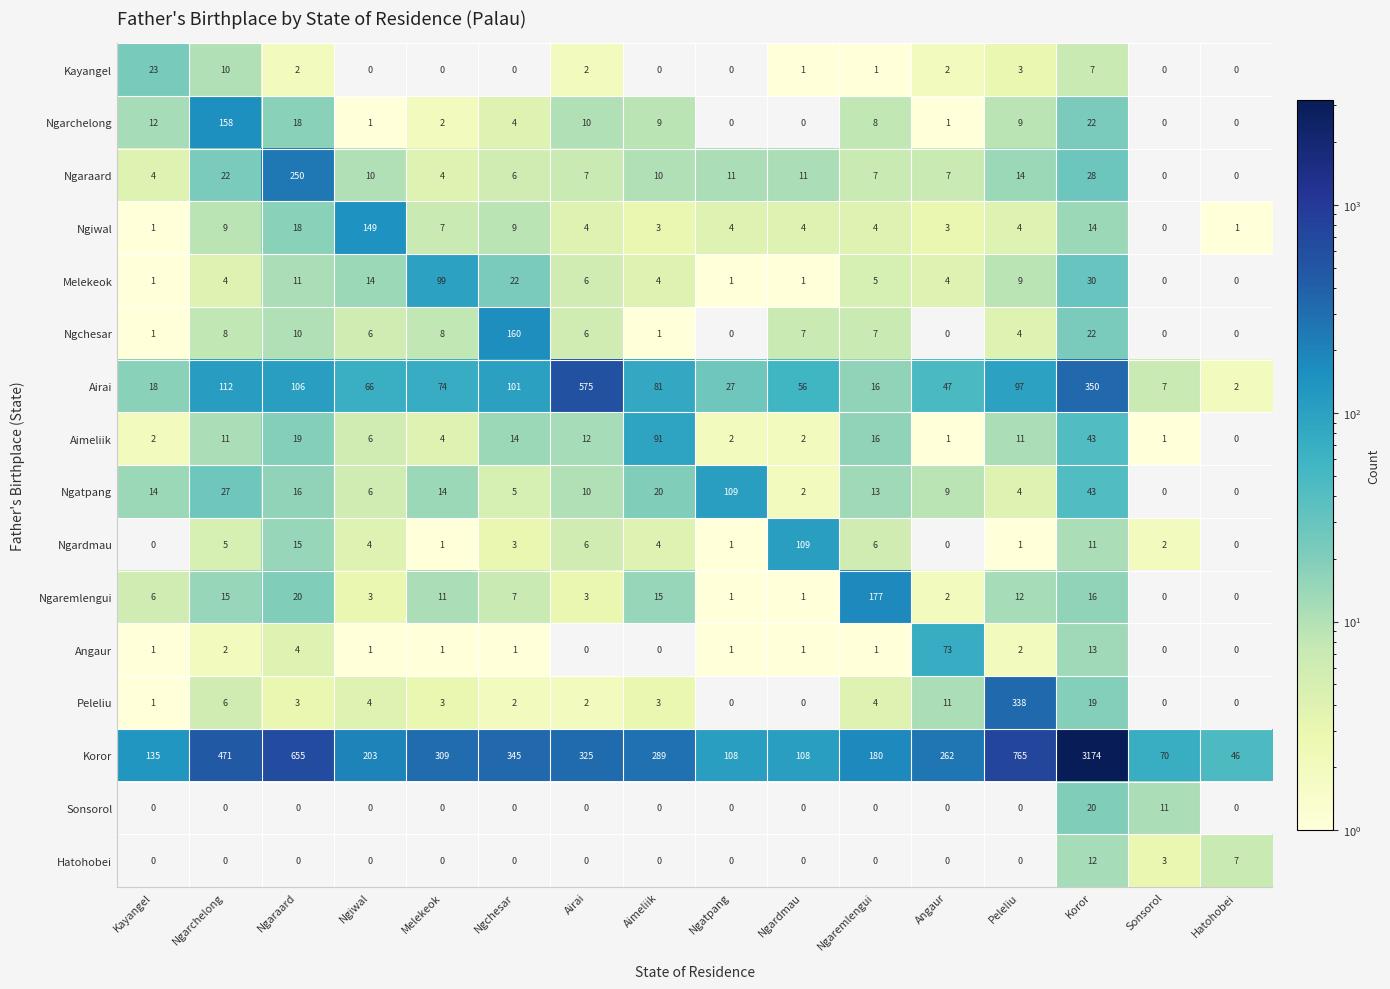

Which series has the largest range (max minus min)?

Koror